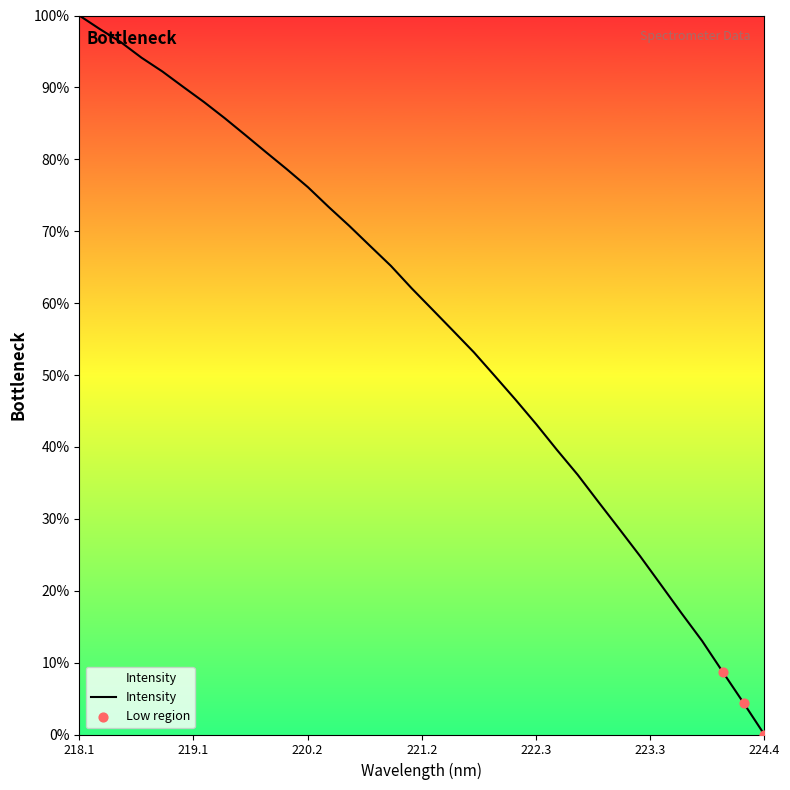

What is the greatest value displayed?

100.0